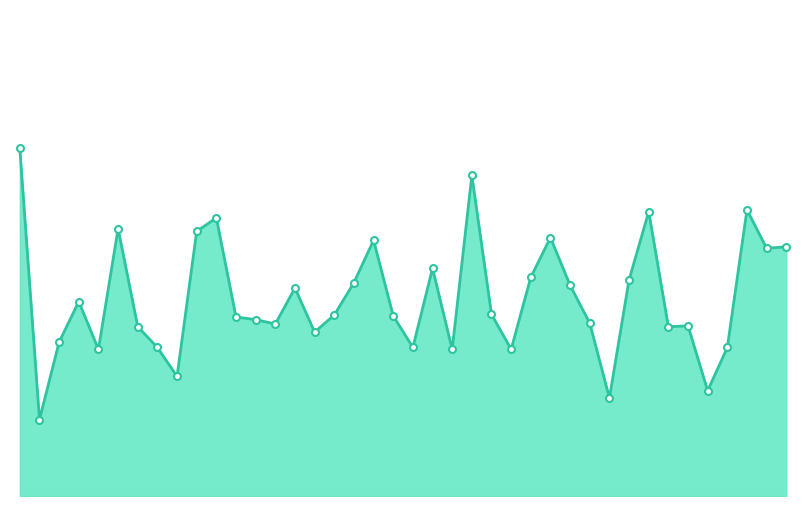

Is this an area chart (filled region under the line)?

Yes